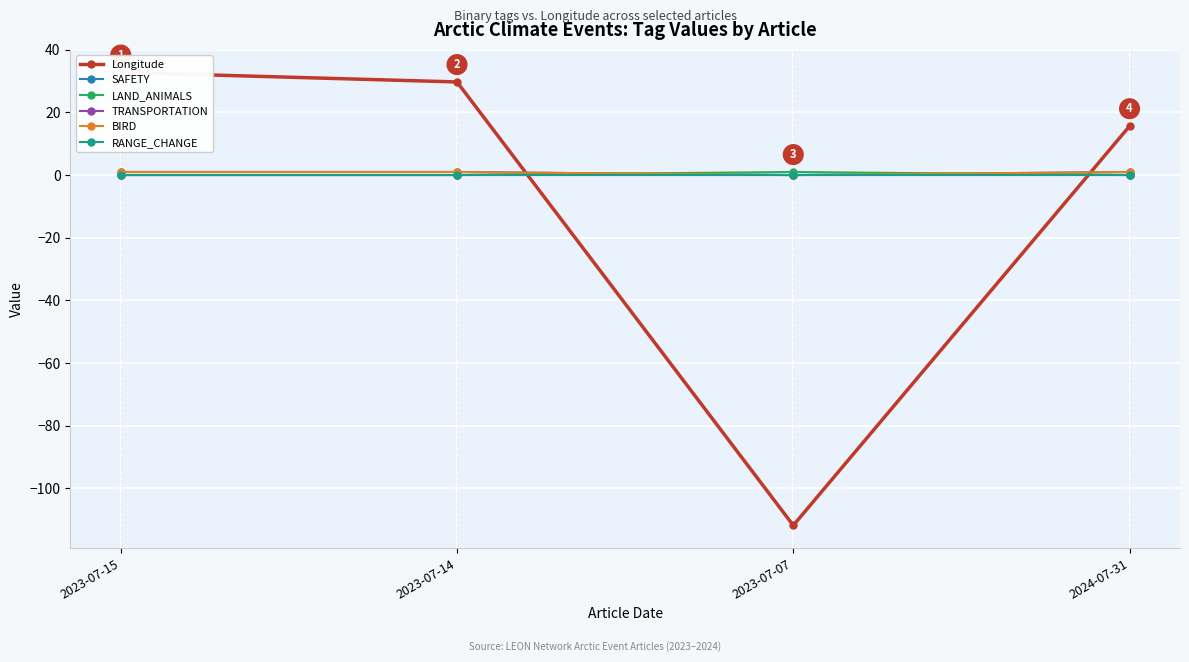

In Longitude, how many points are lower than both neighbors (excluding endpoints)?

1